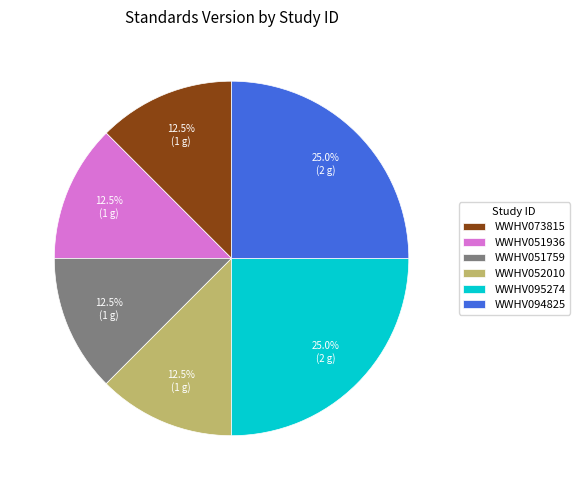

What is the ratio of the value at WWHV051759 to the value at WWHV051936?

1.0